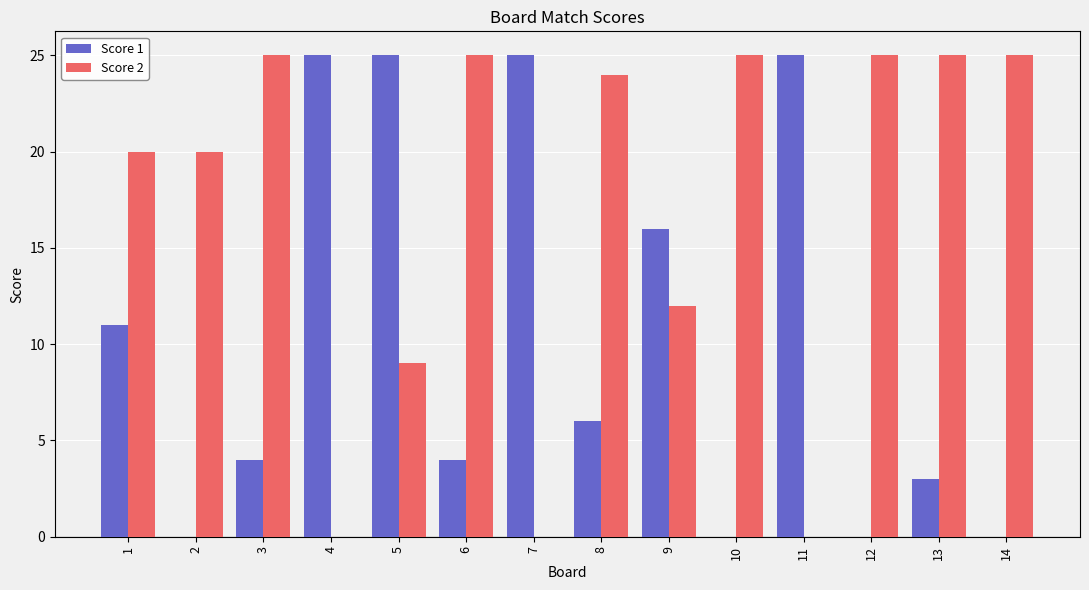

What is the sum of all Score 1 values?

144